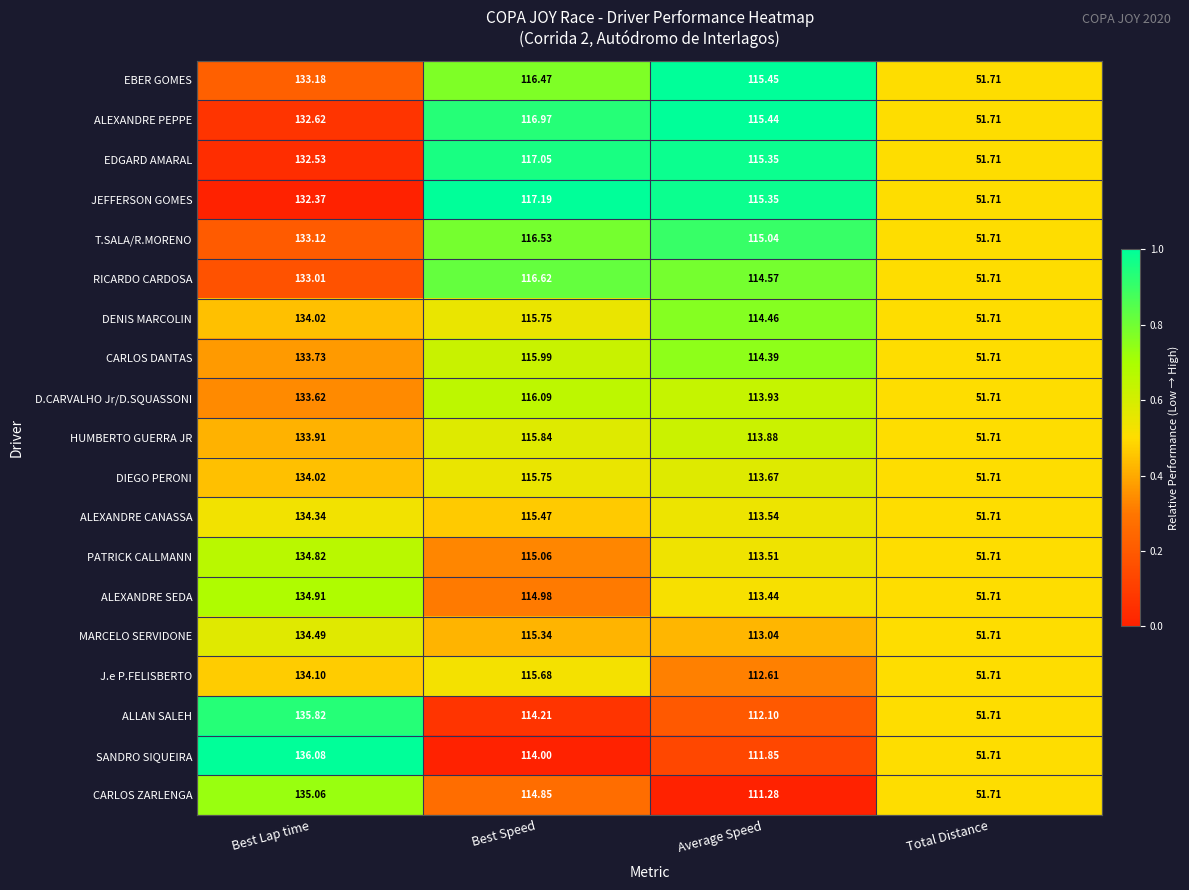

At which label does ALEXANDRE CANASSA first exceed 115?

Best Lap time